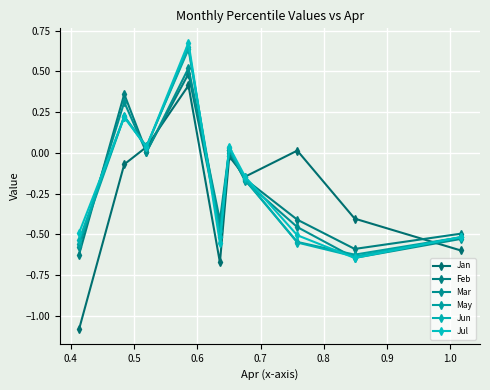

How many data points in Jun are above 0?

4